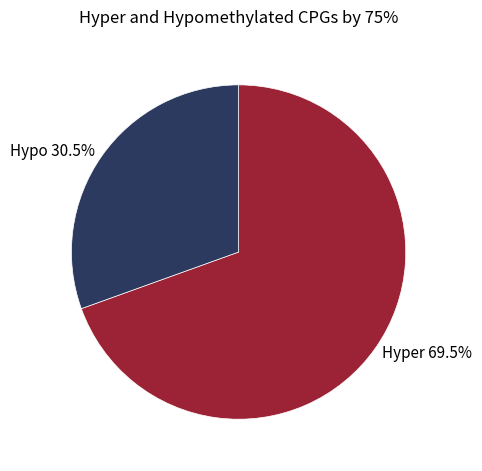

Is there a majority slice in this chart?

Yes